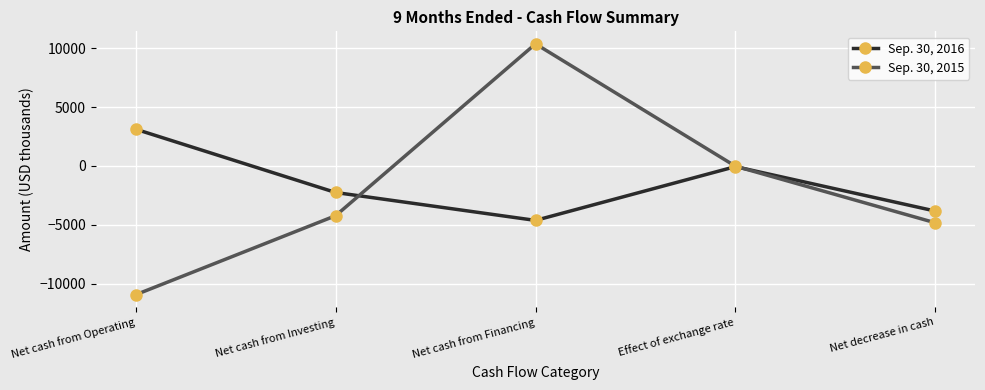

What is the minimum value for Sep. 30, 2016?

-4632